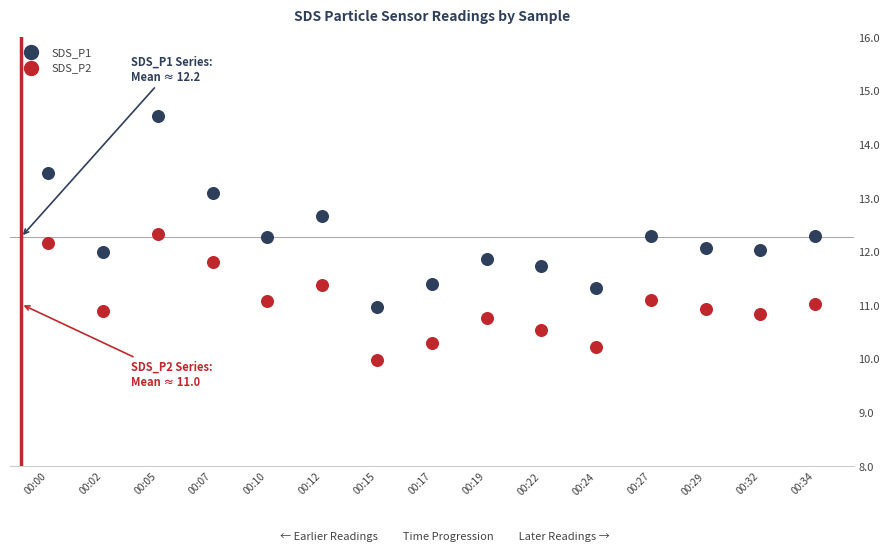

Which series contains the lowest Y value?

SDS_P2